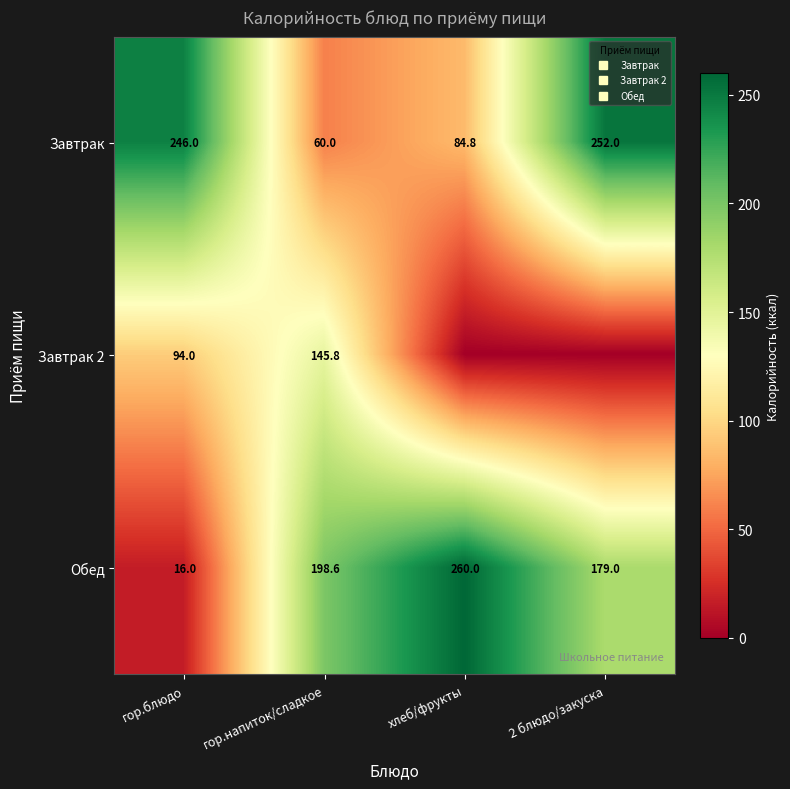

What is the difference between the Завтрак values at 2 блюдо/закуска and хлеб/фрукты?

167.2